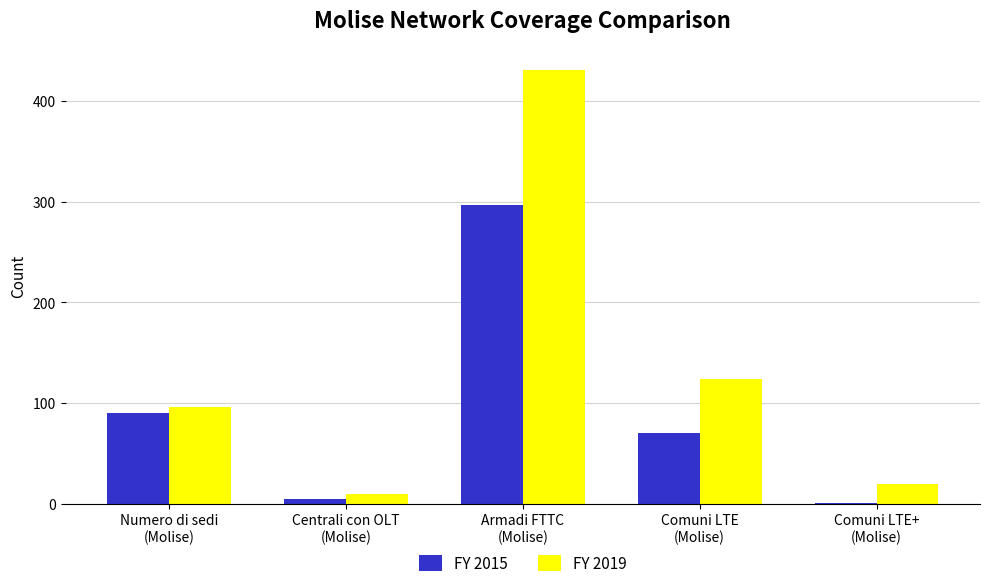

Which series has the largest total across all categories?

FY 2019